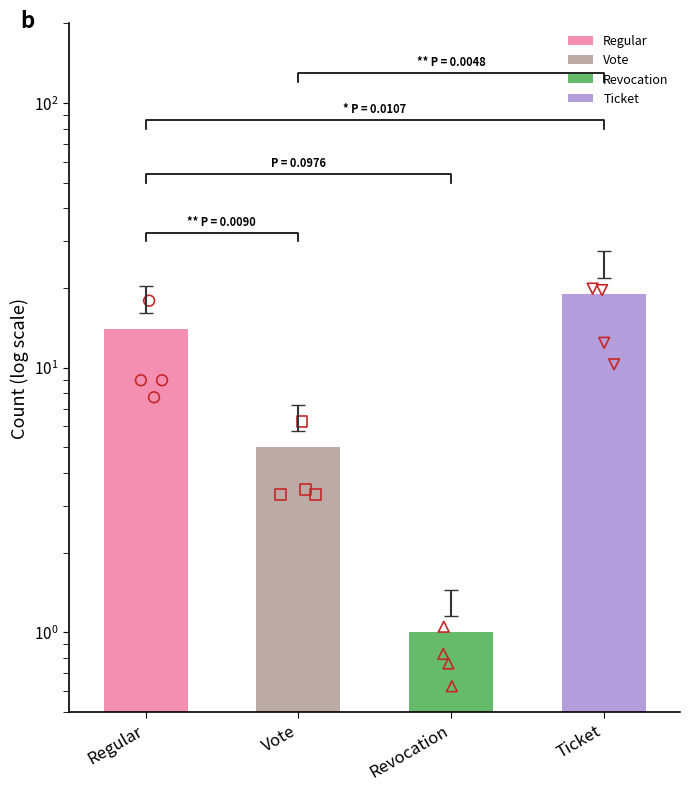

Which series reaches the minimum Y coordinate?

Revocation